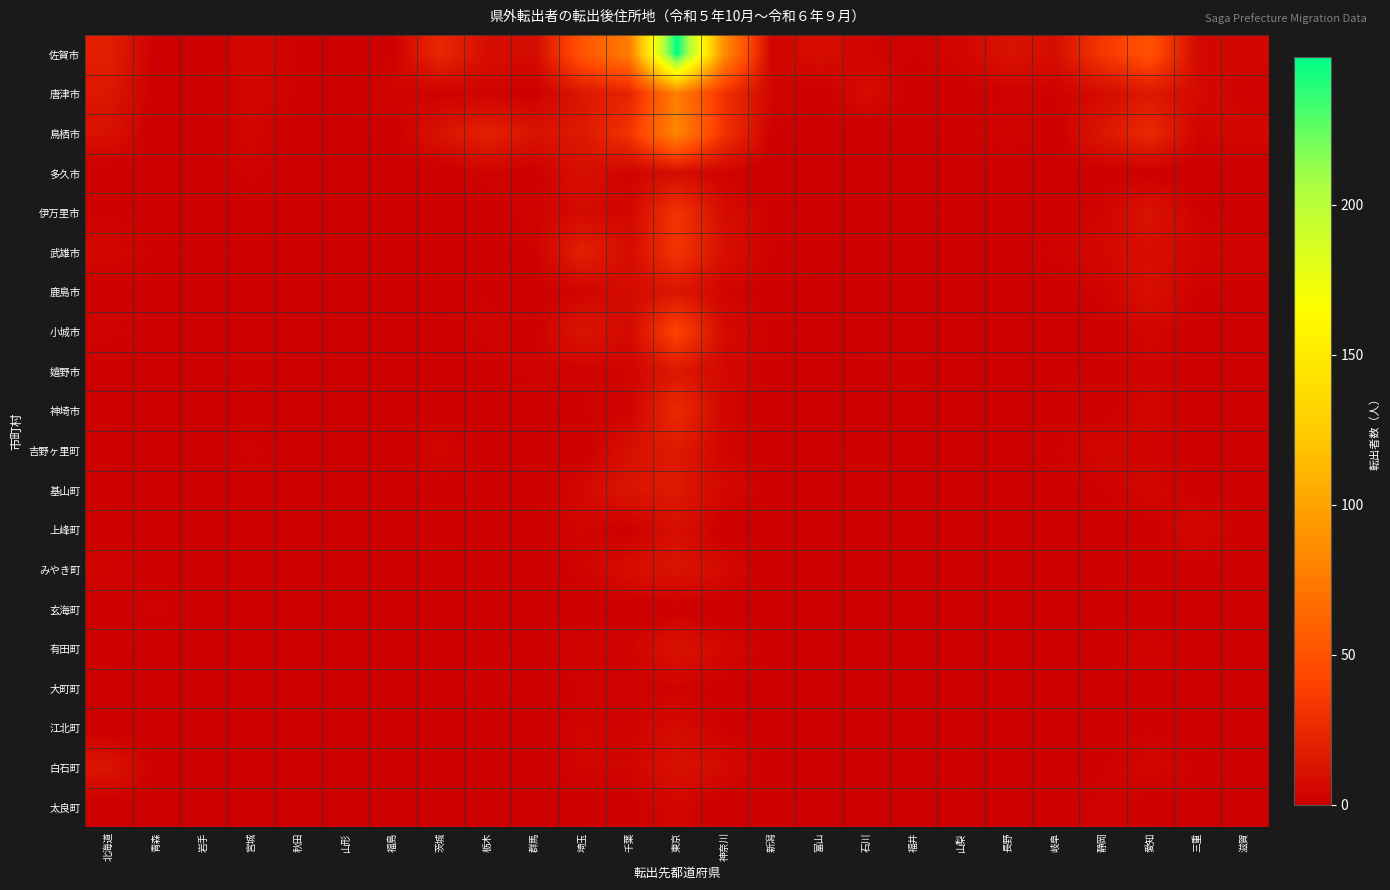

At how many categories does at least one series exceed 13?

9